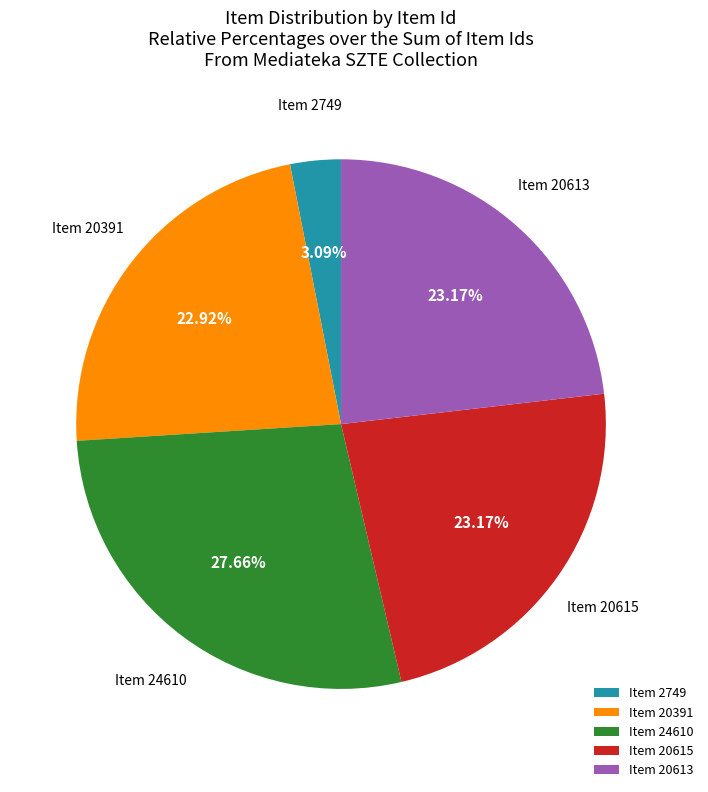

Count the number of slices in the pie.

5